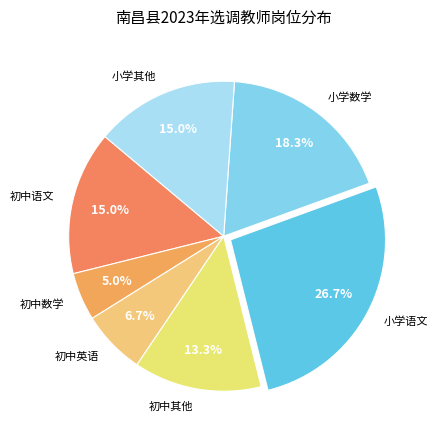

Between 初中语文 and 小学语文, which is larger?

小学语文